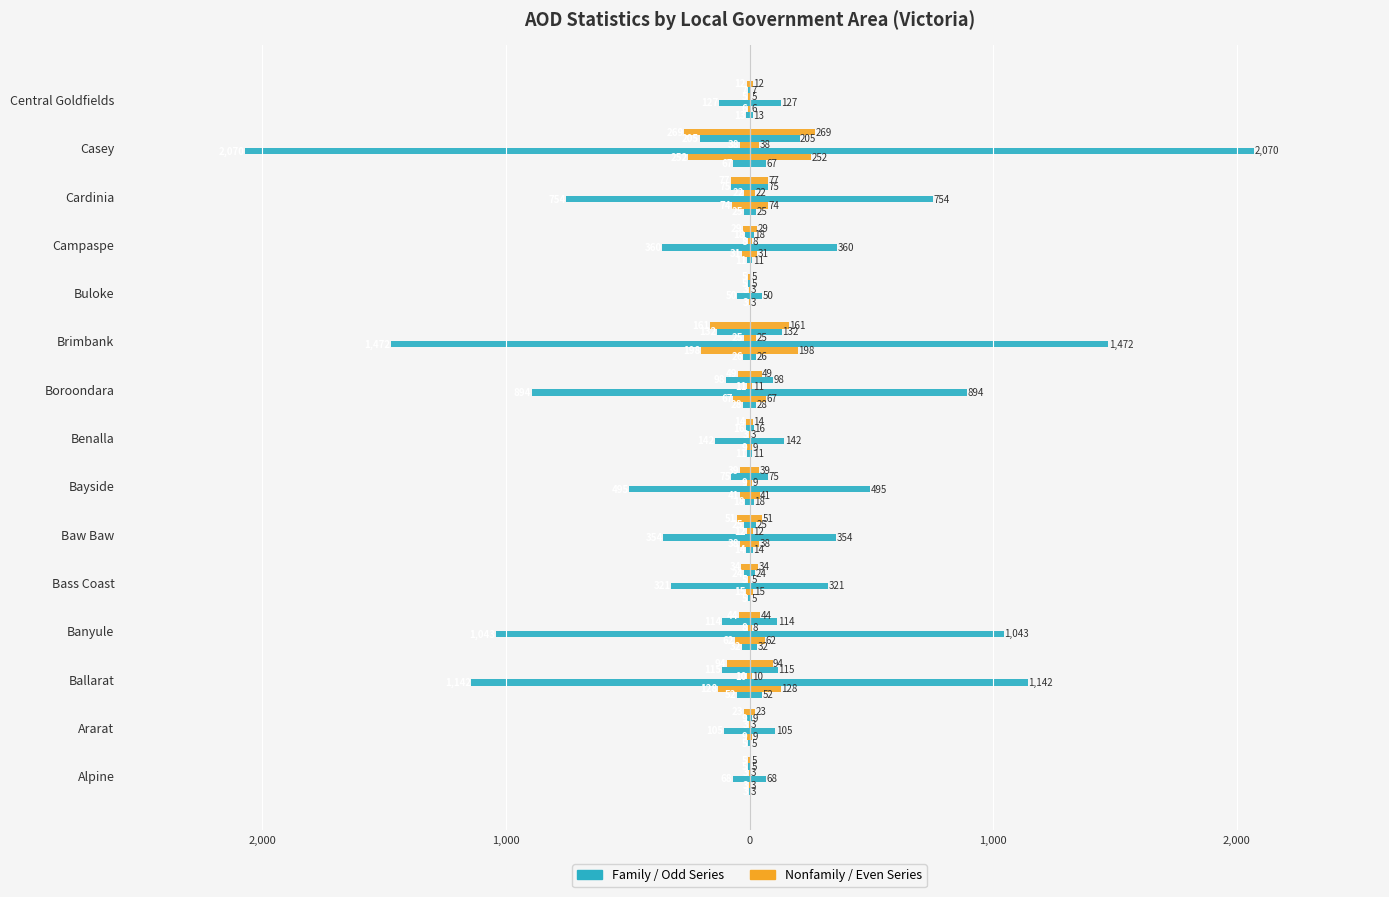

How many groups of bars are there?

15